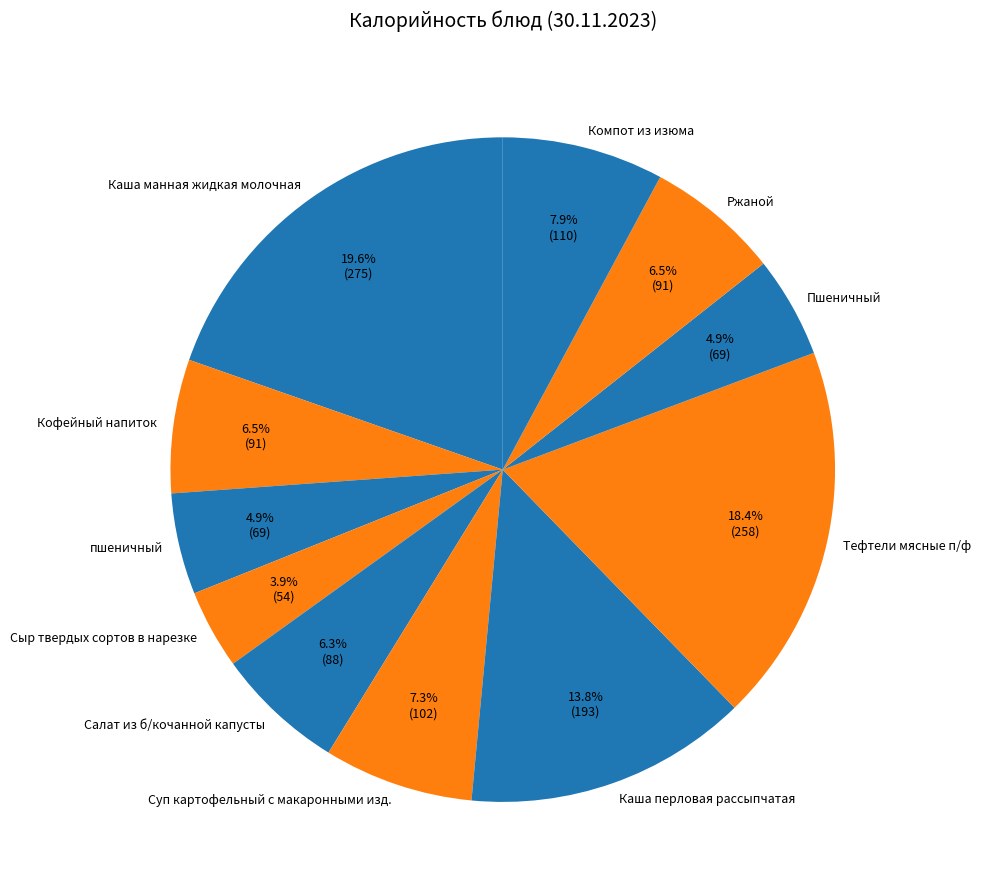

To the nearest percent, what is the combined percentage of Пшеничный and Ржаной?

11%